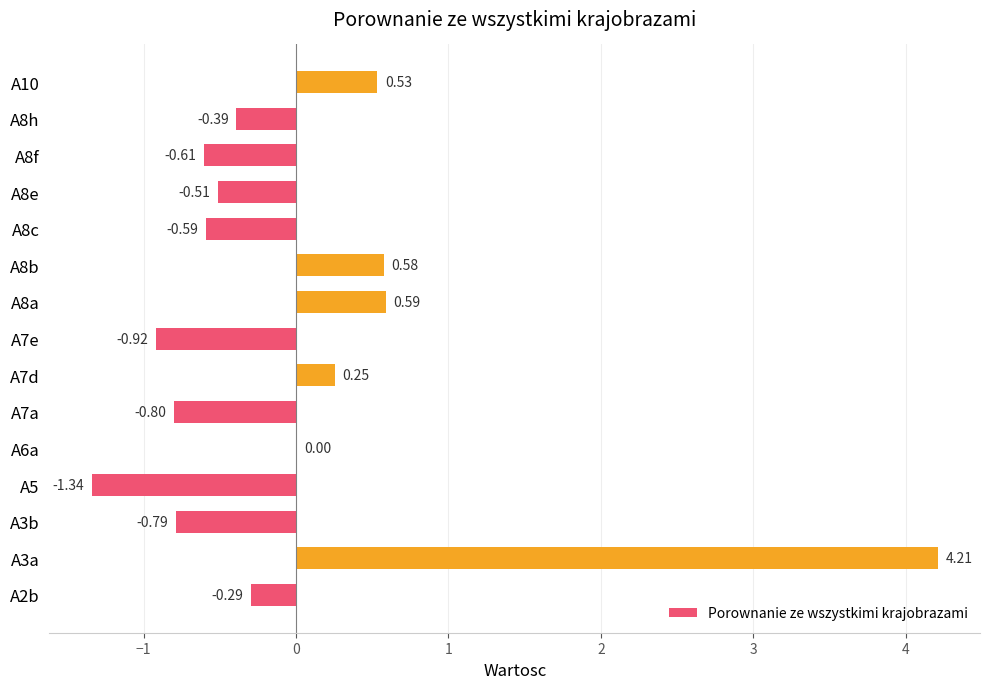

What is the maximum value shown in the chart?

4.2